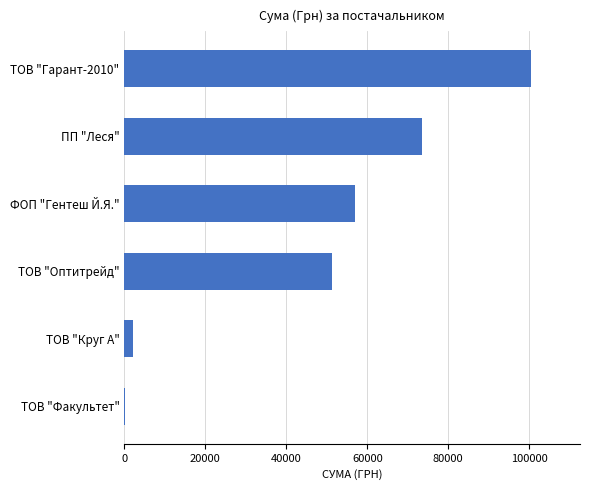

Reading bottom to top, extract all data points from this chart.

ТОВ "Факультет"=165.0	ТОВ "Круг А"=2008.2	ТОВ "Оптитрейд"=51204.7	ФОП "Гентеш Й.Я."=56933.6	ПП "Леся"=73523.2	ТОВ "Гарант-2010"=100506.7